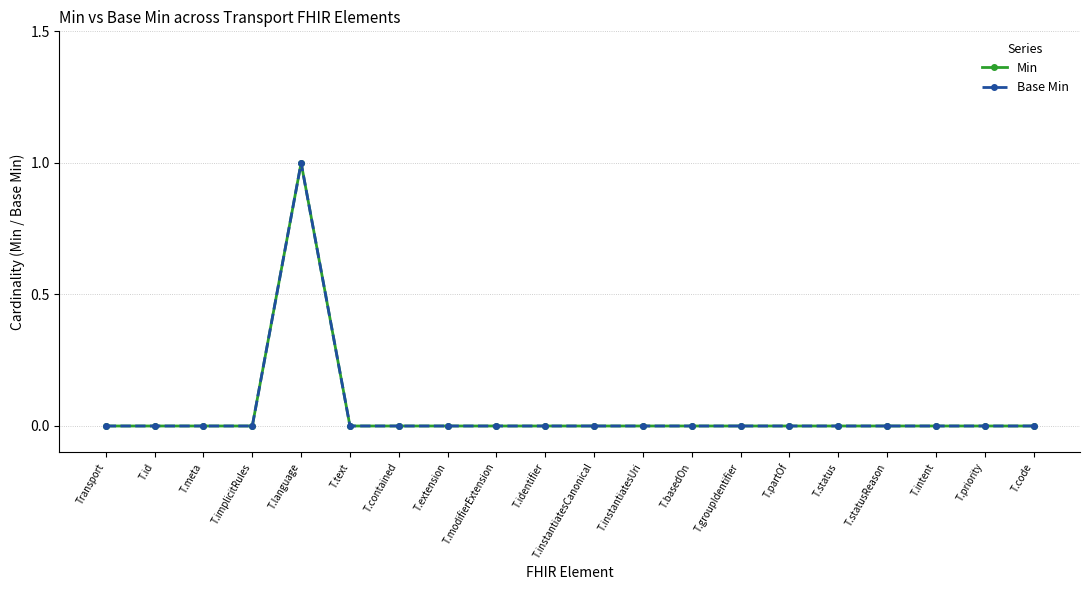

Is this an area chart (filled region under the line)?

No